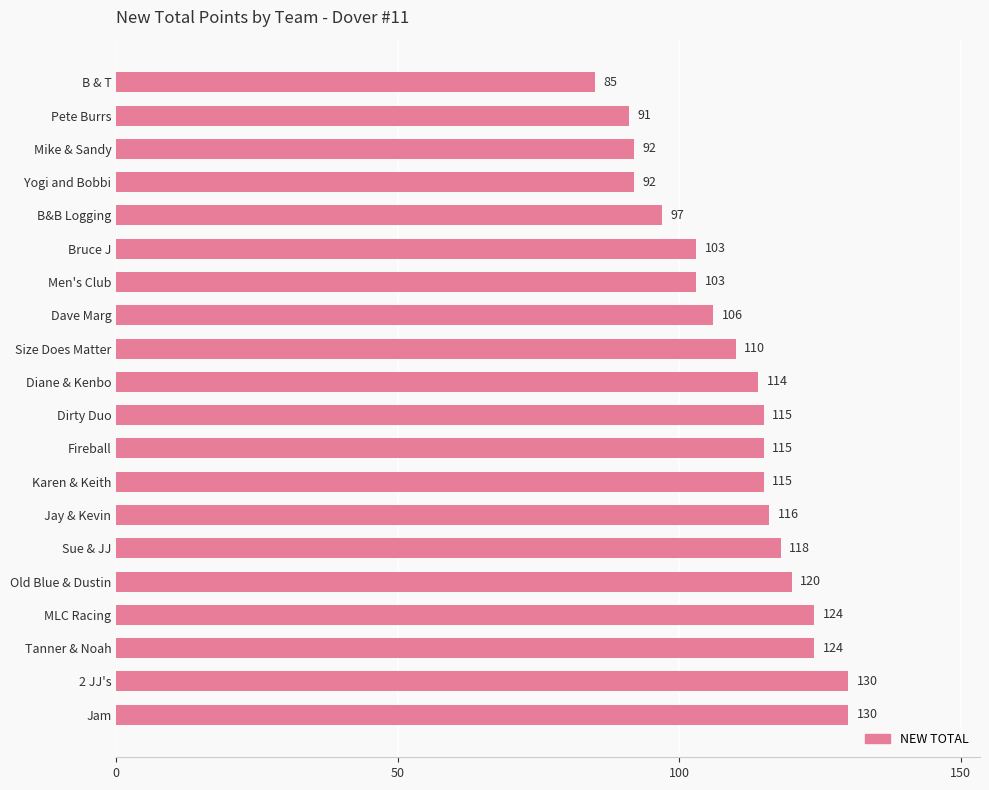

Count the number of data series in this chart.

1